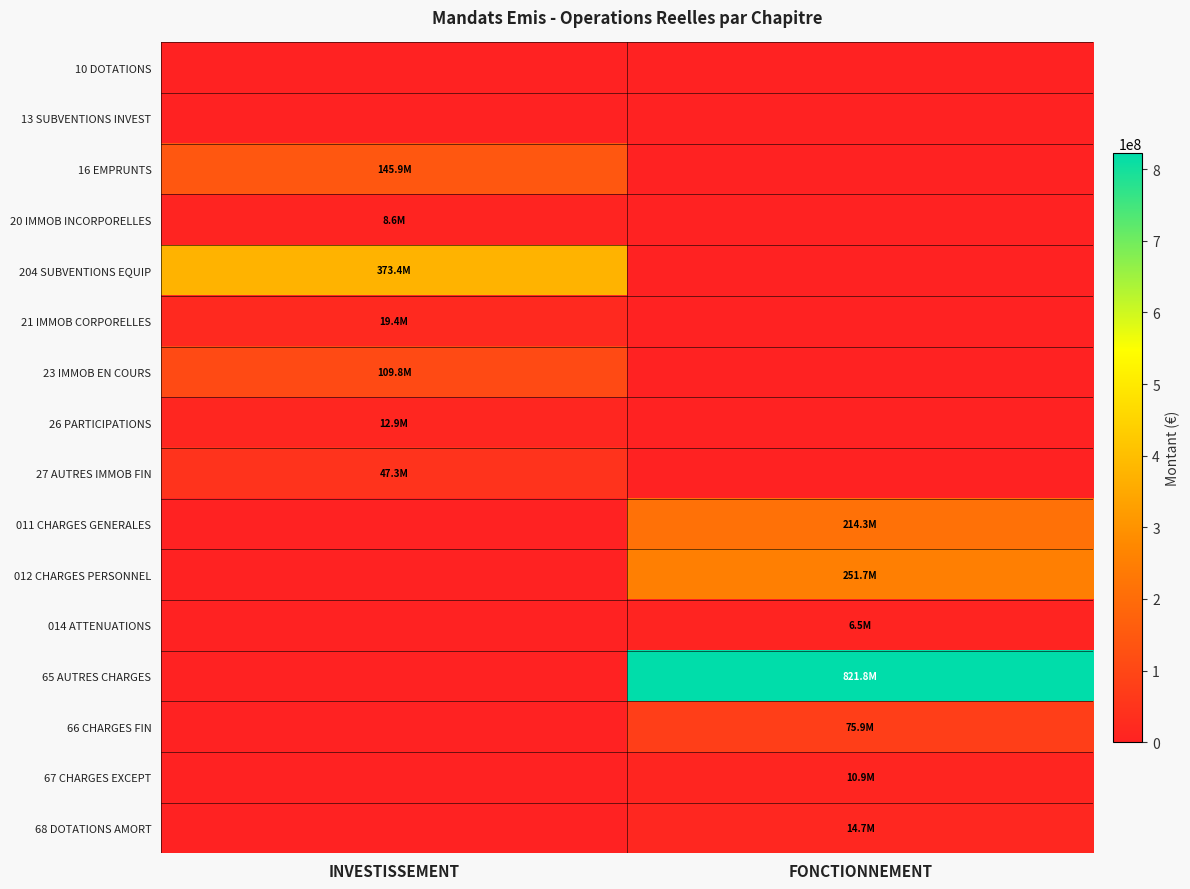

Reading right to left, extract all data points from this chart.

10 DOTATIONS: FONCTIONNEMENT=0.0	INVESTISSEMENT=0.0
13 SUBVENTIONS INVEST: FONCTIONNEMENT=0.0	INVESTISSEMENT=0.0
16 EMPRUNTS: FONCTIONNEMENT=0.0	INVESTISSEMENT=145925571.2
20 IMMOB INCORPORELLES: FONCTIONNEMENT=0.0	INVESTISSEMENT=8639005.4
204 SUBVENTIONS EQUIP: FONCTIONNEMENT=0.0	INVESTISSEMENT=373381544.4
21 IMMOB CORPORELLES: FONCTIONNEMENT=0.0	INVESTISSEMENT=19445694.7
23 IMMOB EN COURS: FONCTIONNEMENT=0.0	INVESTISSEMENT=109813584.2
26 PARTICIPATIONS: FONCTIONNEMENT=0.0	INVESTISSEMENT=12871000.0
27 AUTRES IMMOB FIN: FONCTIONNEMENT=0.0	INVESTISSEMENT=47307009.4
011 CHARGES GENERALES: FONCTIONNEMENT=214264092.2	INVESTISSEMENT=0.0
012 CHARGES PERSONNEL: FONCTIONNEMENT=251718484.9	INVESTISSEMENT=0.0
014 ATTENUATIONS: FONCTIONNEMENT=6511145.0	INVESTISSEMENT=0.0
65 AUTRES CHARGES: FONCTIONNEMENT=821817118.4	INVESTISSEMENT=0.0
66 CHARGES FIN: FONCTIONNEMENT=75867560.4	INVESTISSEMENT=0.0
67 CHARGES EXCEPT: FONCTIONNEMENT=10946690.3	INVESTISSEMENT=0.0
68 DOTATIONS AMORT: FONCTIONNEMENT=14744800.0	INVESTISSEMENT=0.0